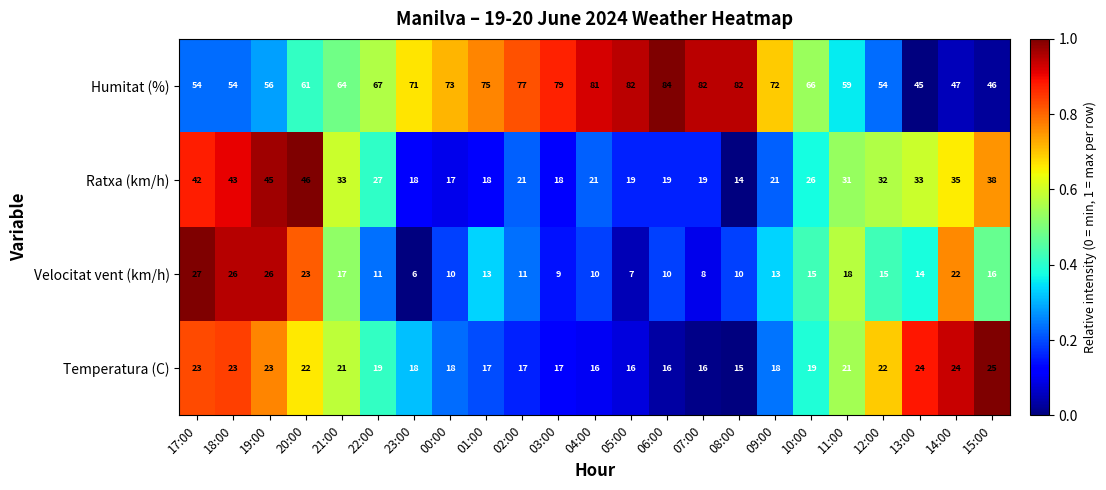

Is the value of Humitat (%) at 10:00 greater than the value of Velocitat vent (km/h) at 10:00?

Yes